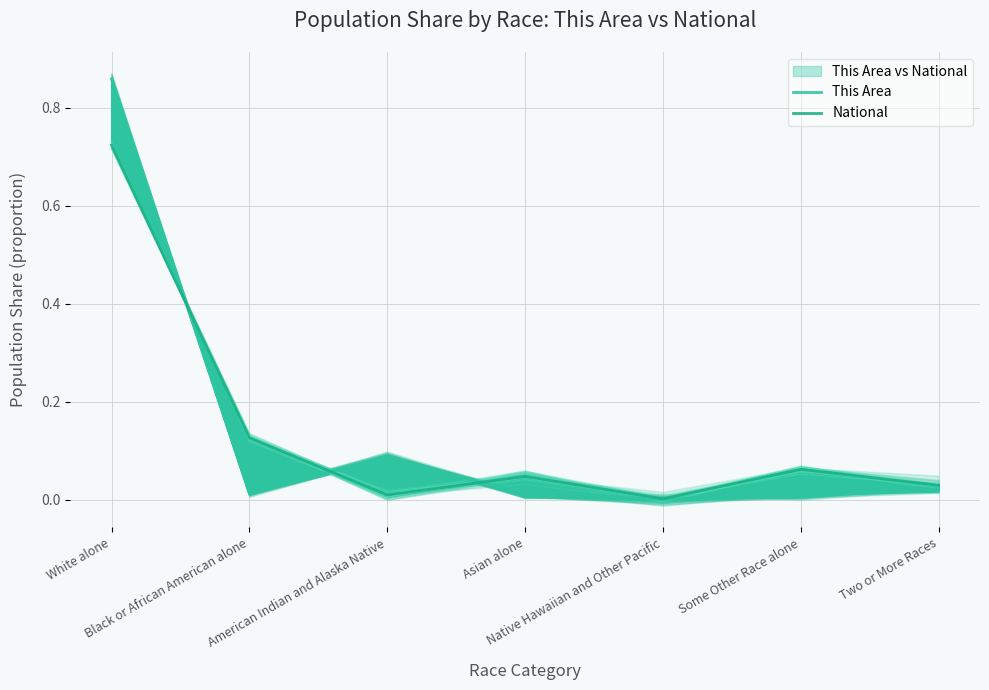

Is this an area chart (filled region under the line)?

No